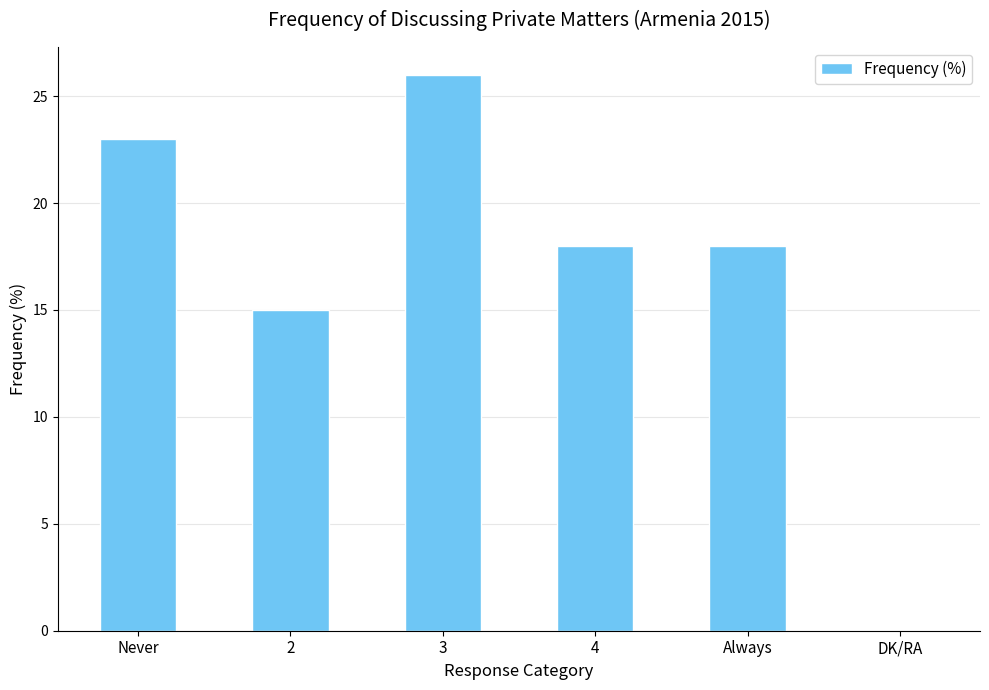

Which label corresponds to the largest value in the chart?

3